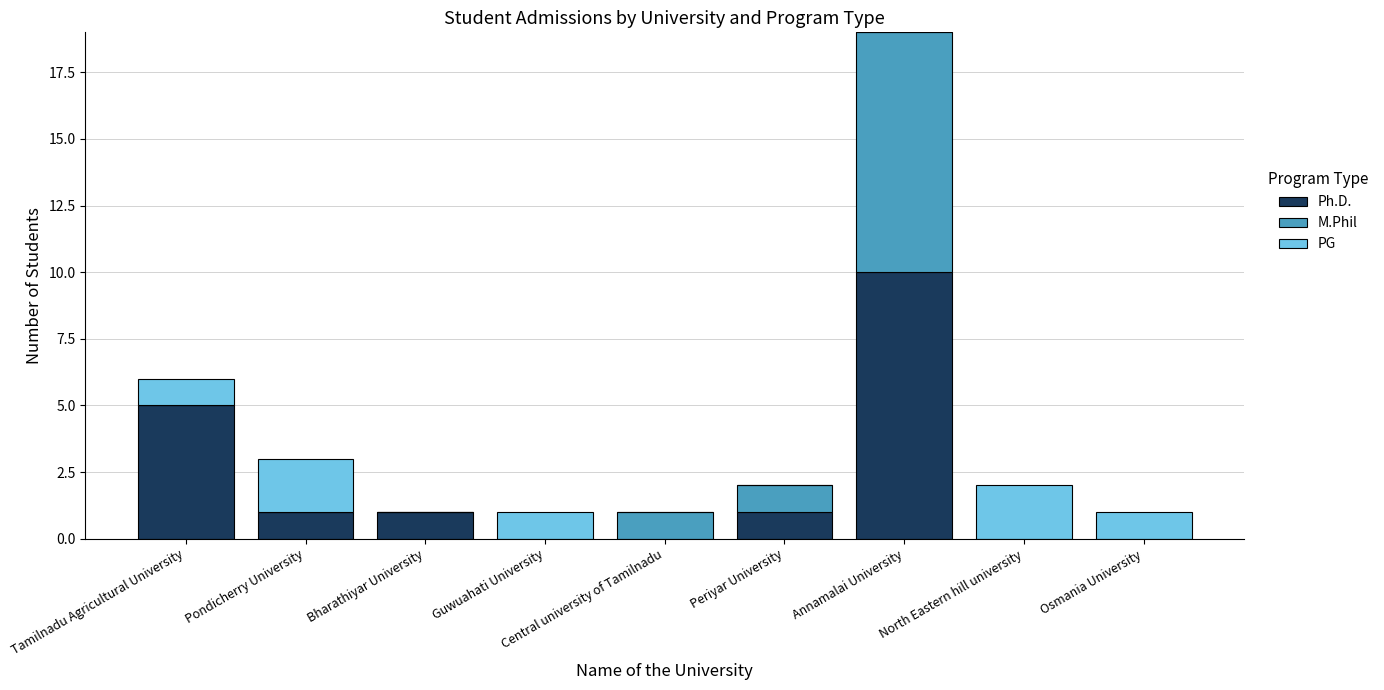

The value of Ph.D. at Central university of Tamilnadu is 3. True or false?

False